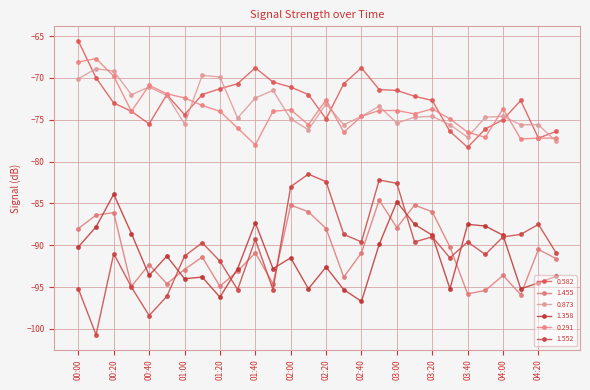

True or false: 1.455 and 0.582 intersect in this chart.

False